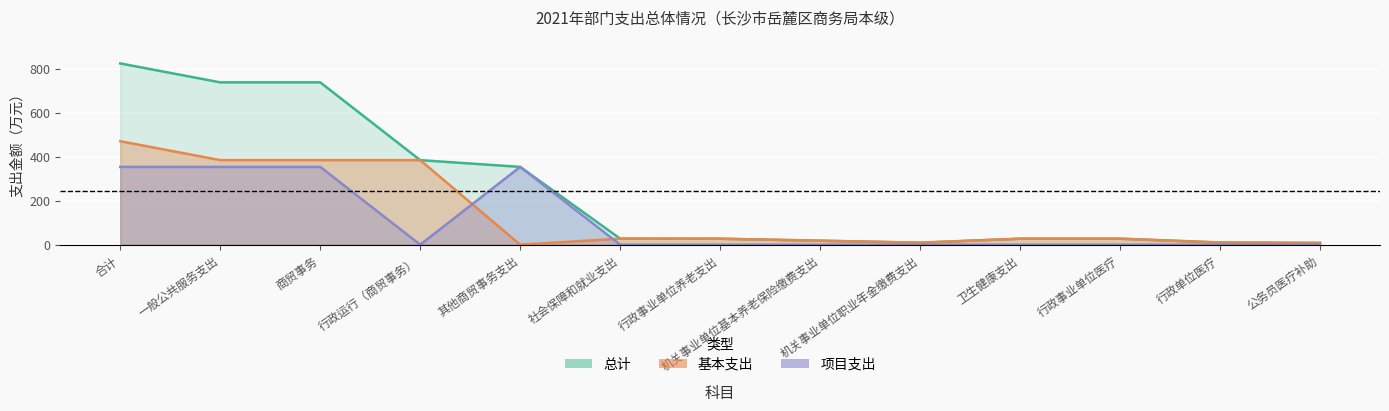

Which series ends up on top after the final intersection of 基本支出 and 项目支出?

基本支出